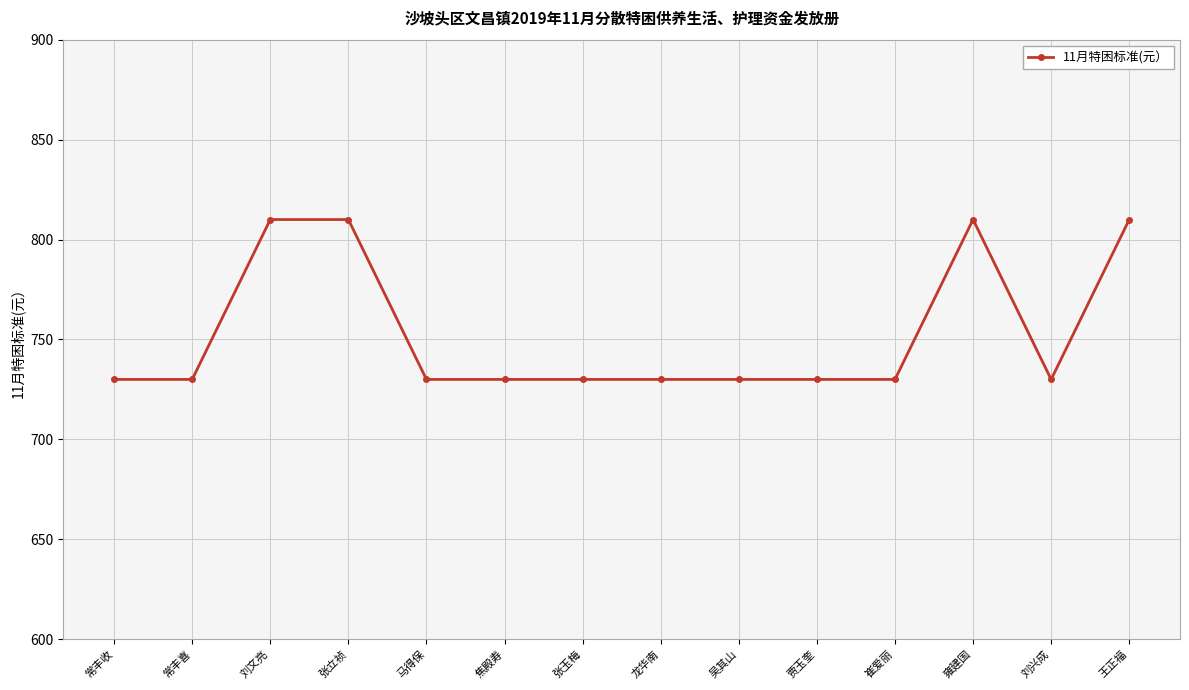

Reading left to right, transcribe all the data shown in this chart.

常丰收=730	常丰喜=730	刘文亮=810	张立祯=810	马得保=730	焦殿寿=730	张玉梅=730	龙华南=730	吴其山=730	贾玉奎=730	崔爱丽=730	雍建国=810	刘兴成=730	王正福=810